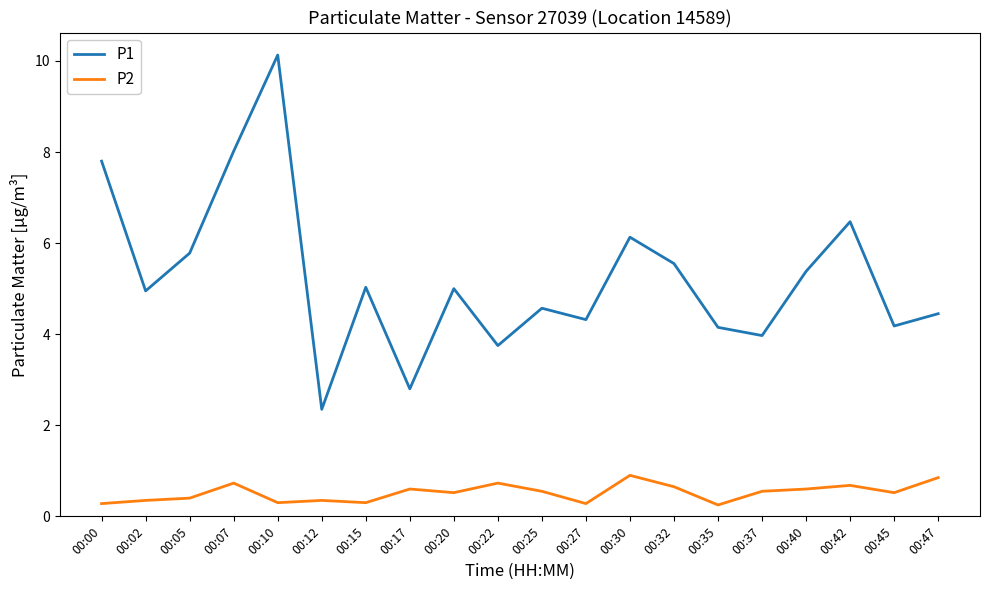

True or false: P2 and P1 intersect in this chart.

False